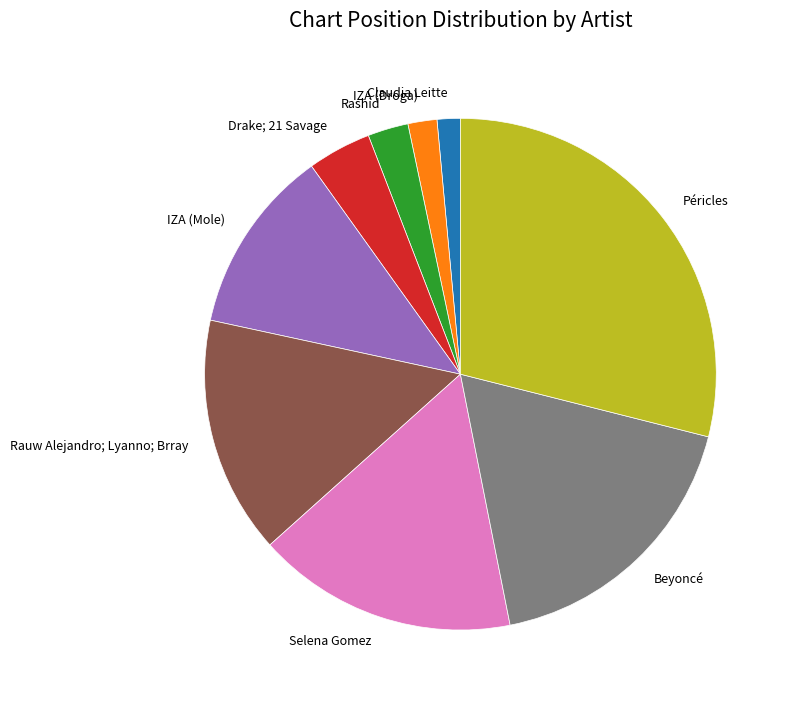

Is there a majority slice in this chart?

No